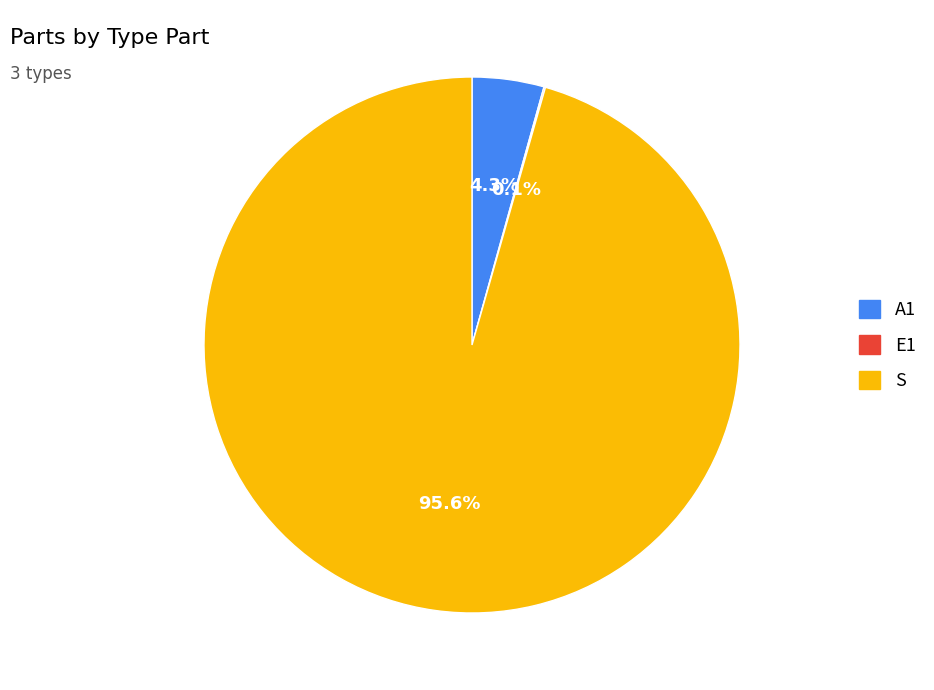

Which slice represents more than half of the pie?

S